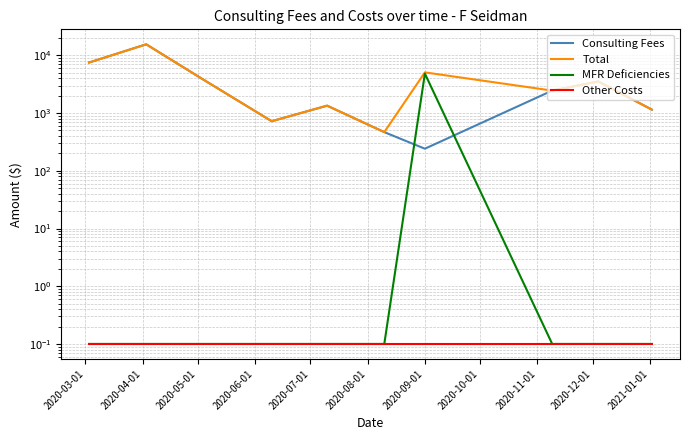

What is the label of the 4th point from the left?

2020-06-01